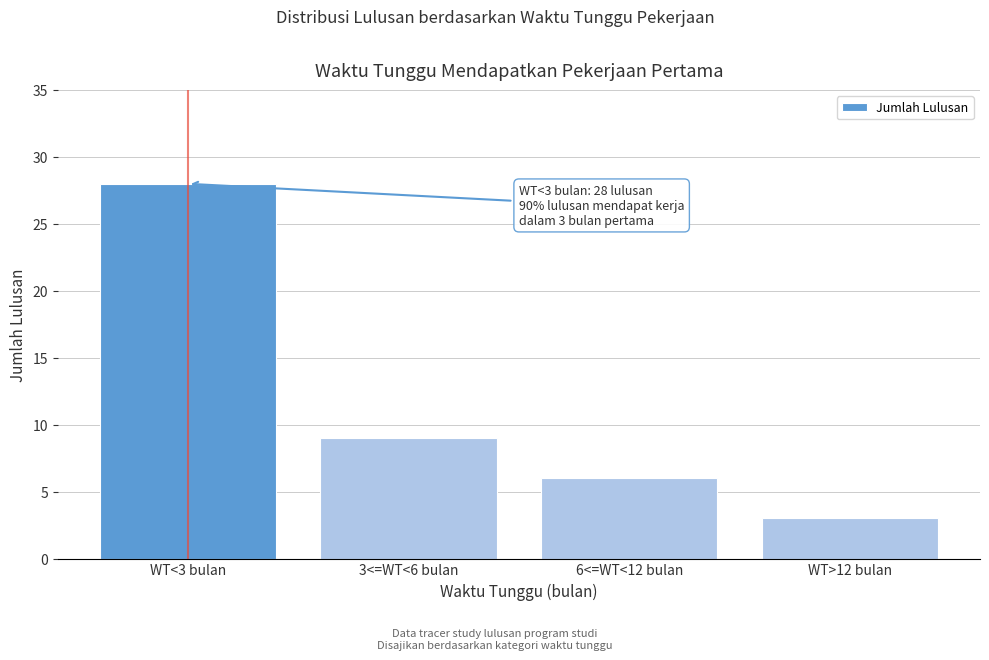

Reading left to right, list all the values displayed in this chart.

28	9	6	3